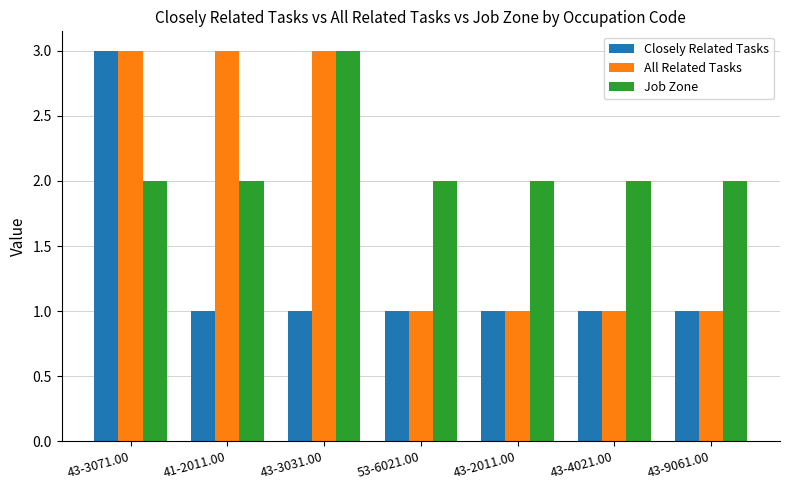

At which label does Closely Related Tasks reach its peak?

43-3071.00